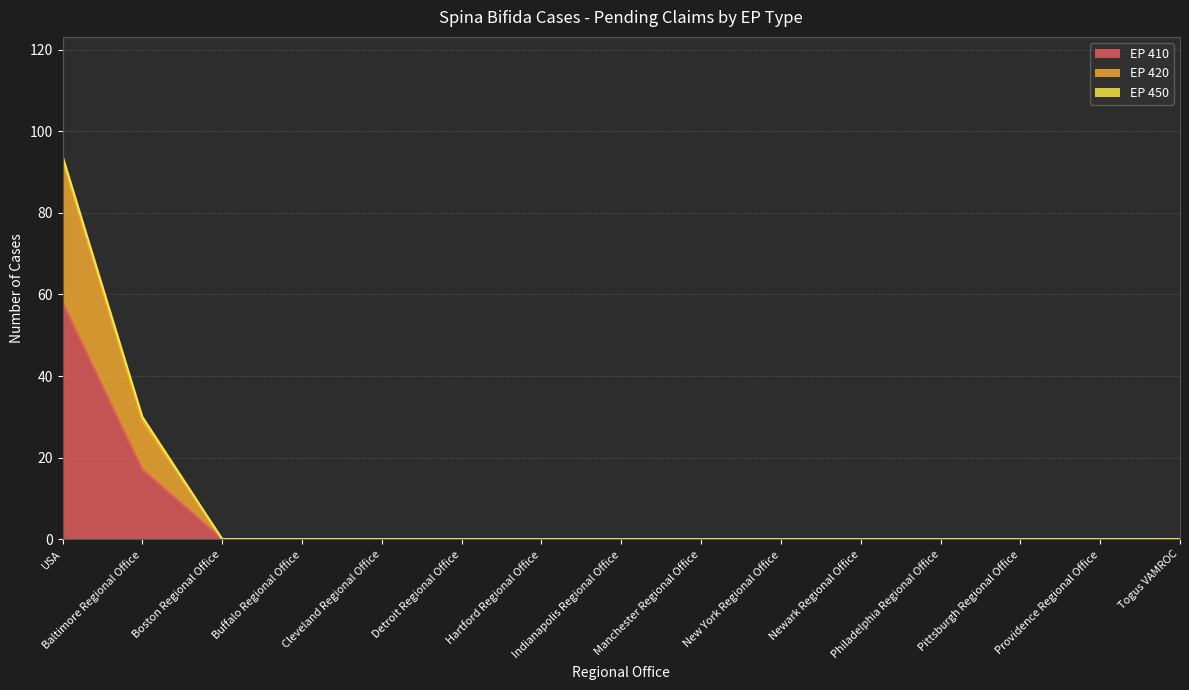

How many data points does each series have?

15